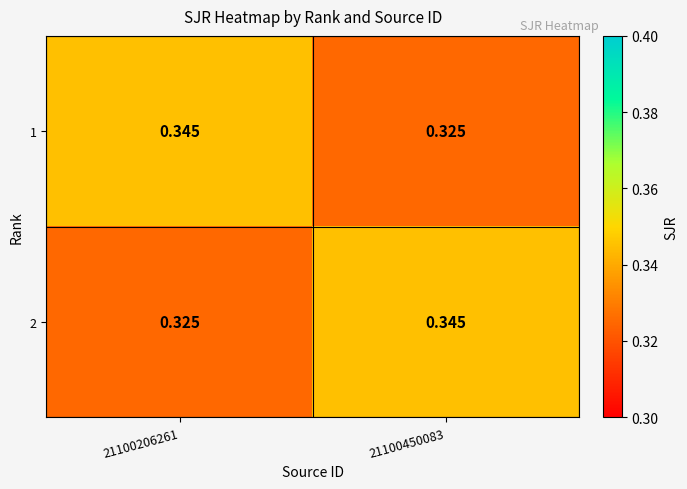

What is the maximum value shown in the chart?

0.3